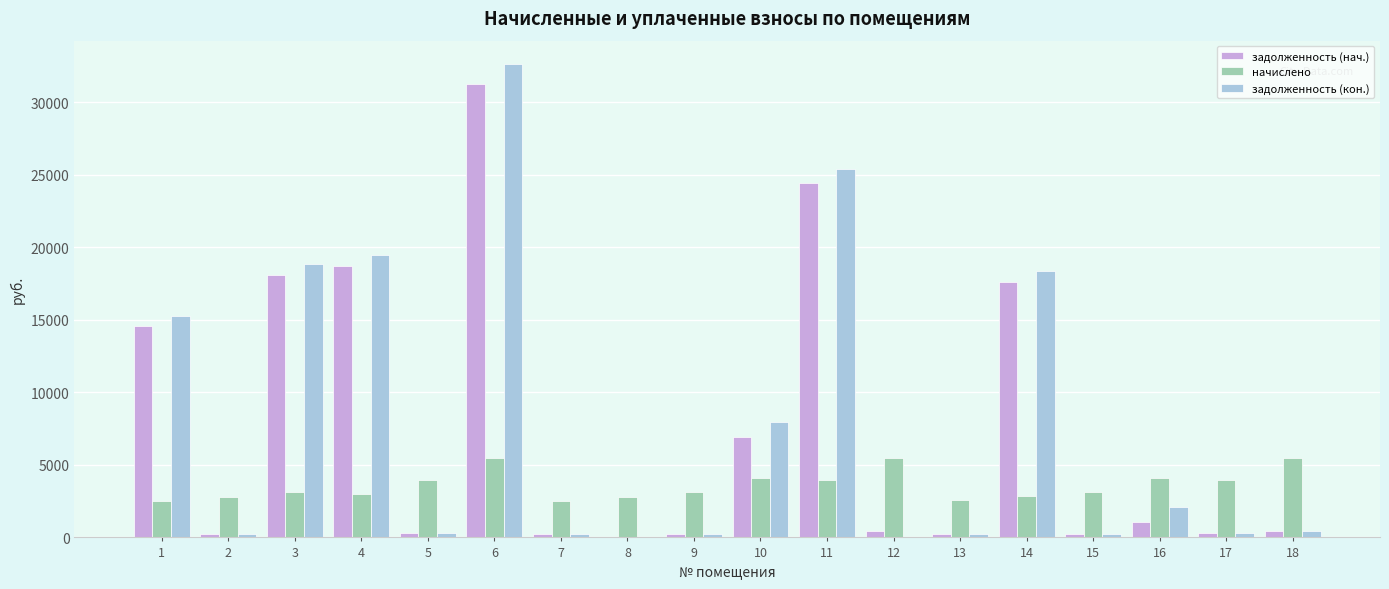

The value of задолженность (кон.) at 3 is 25008.0. True or false?

False